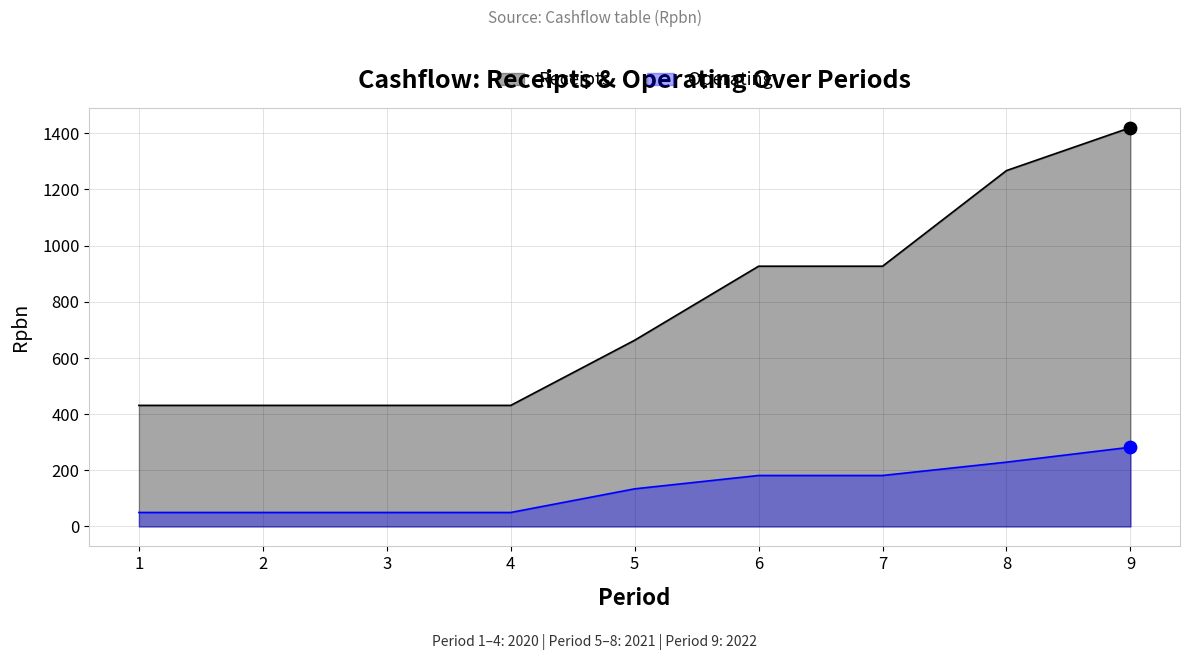

Is the value of Operating at 9 greater than the value of Receipts at 8?

No